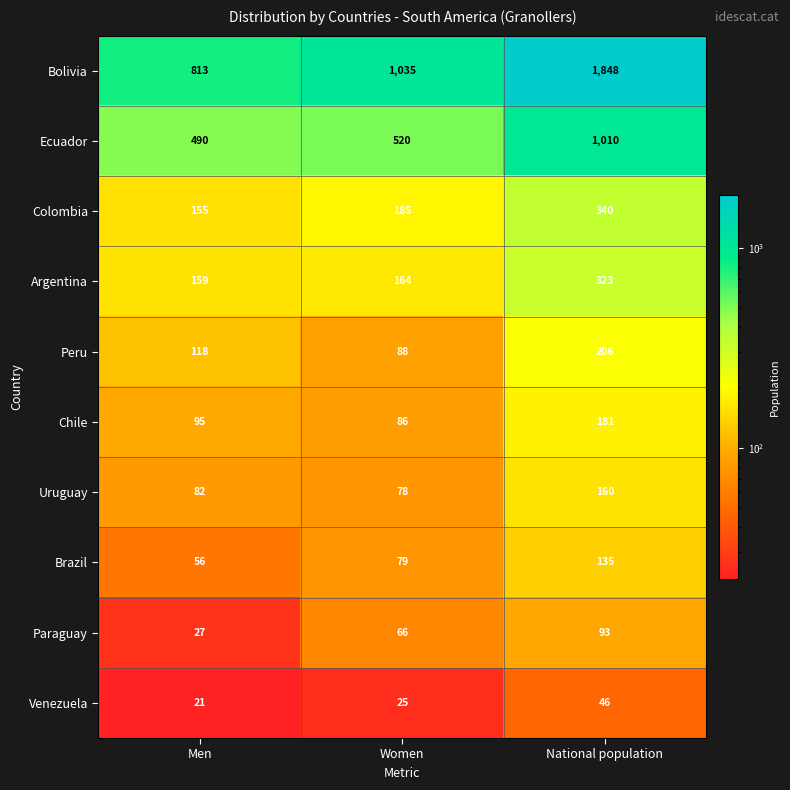

What is the difference between the Uruguay values at National population and Men?

78